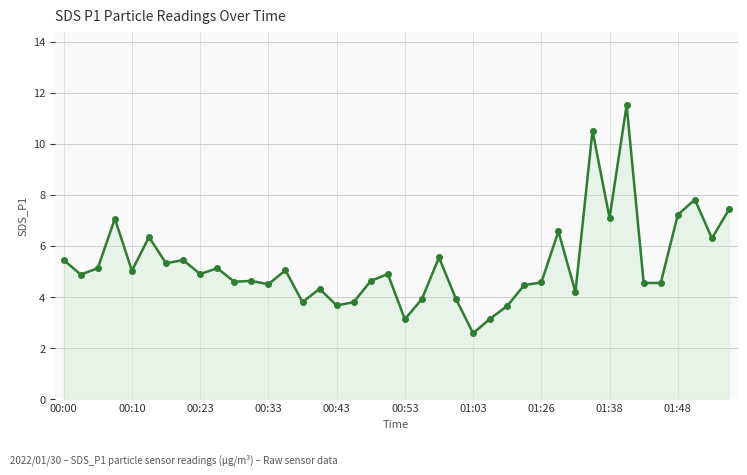

True or false: the data has more than 1 interior local peaks.

True